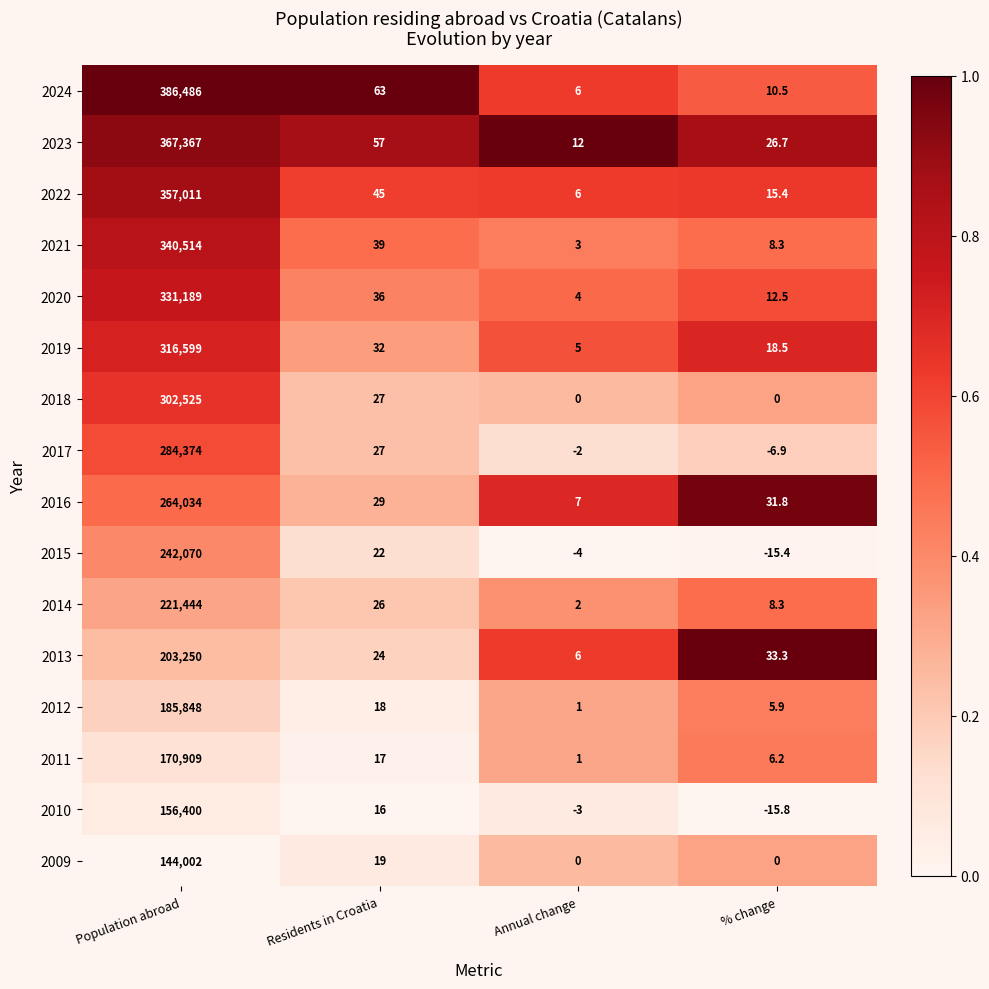

Which series has the widest spread of values?

2024